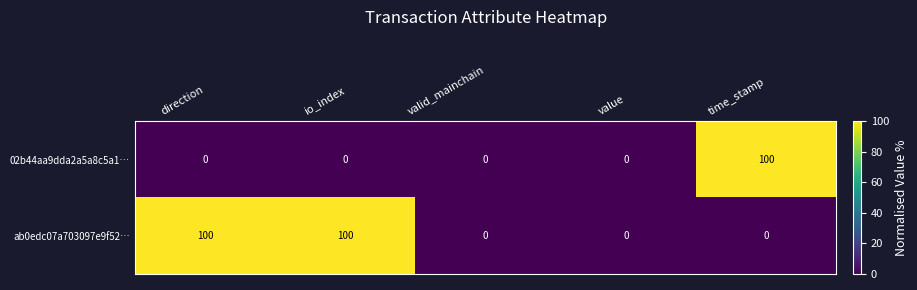

Reading left to right, list all the values displayed in this chart.

02b44aa9dda2a5a8c5a1…: 0	0	0	0	100
ab0edc07a703097e9f52…: 100	100	0	0	0